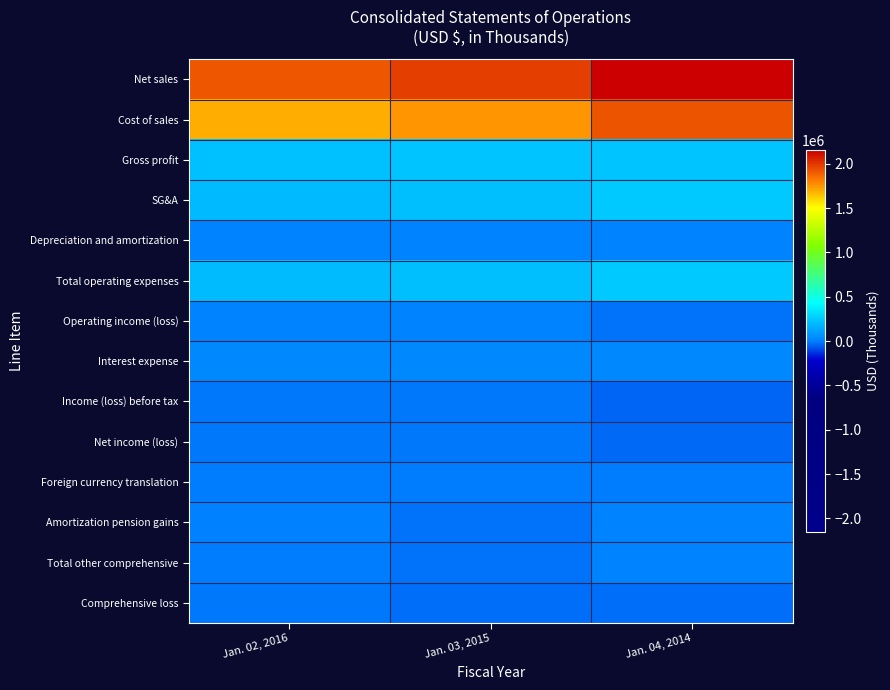

What is the difference between the highest and lowest values at Jan. 02, 2016?

1928510